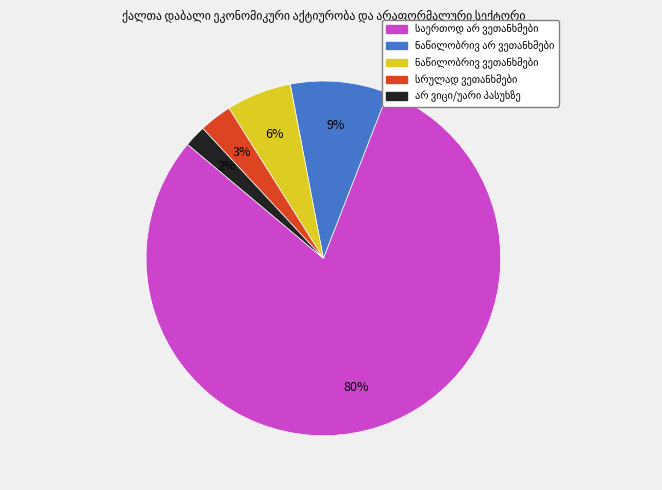

Is there a majority slice in this chart?

Yes